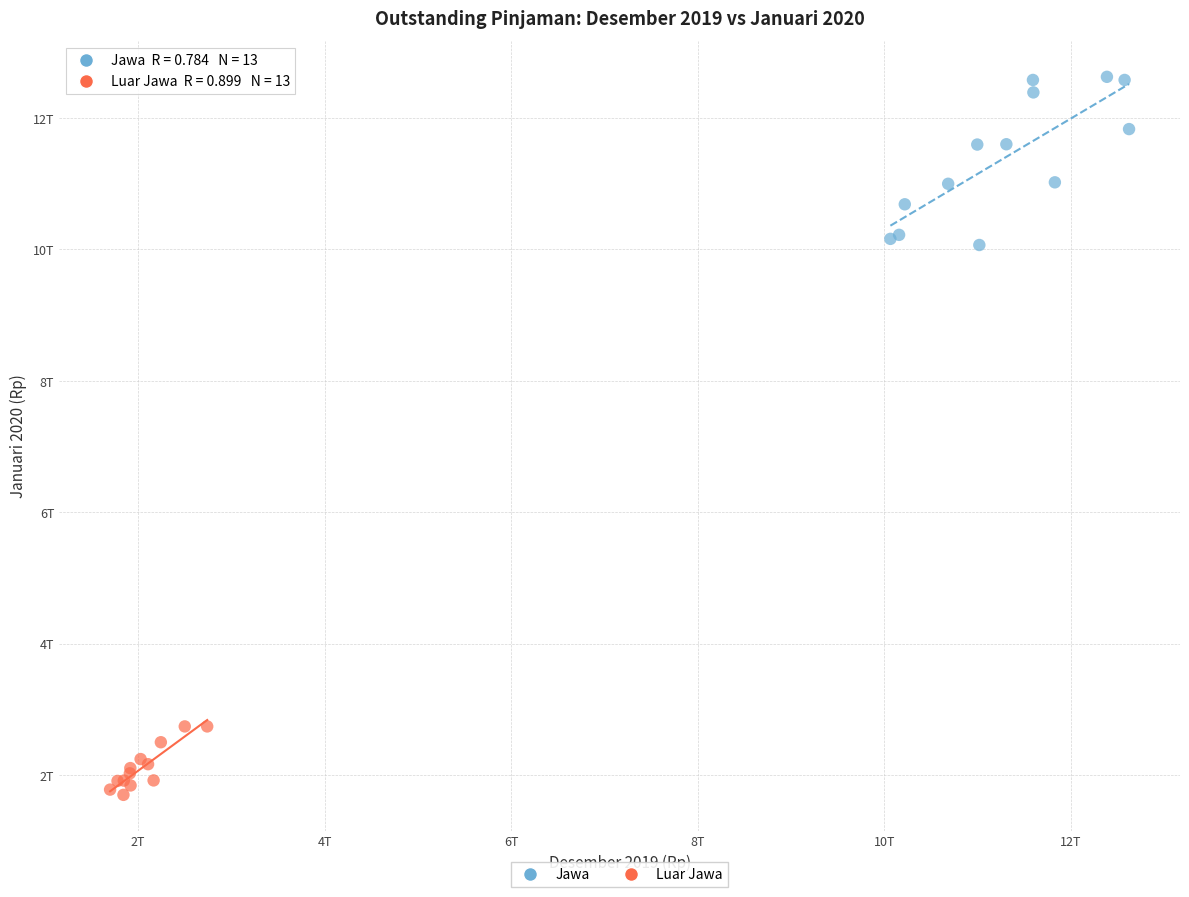

Which series has the widest spread of Y values?

Jawa